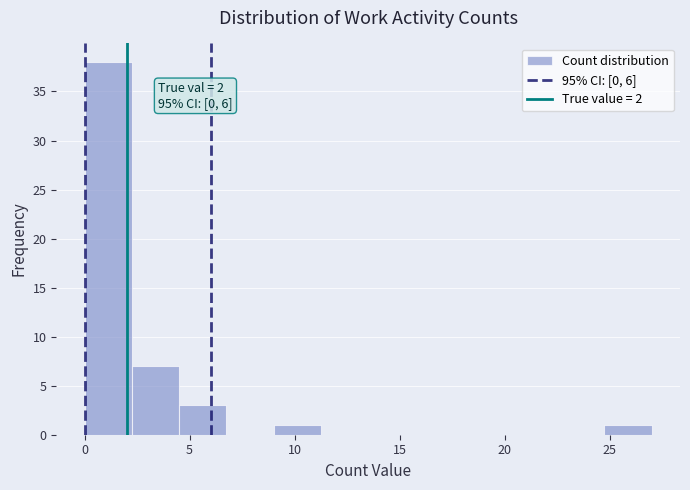

Over which range of the x-axis is the bar tallest?

0.00 to 2.25